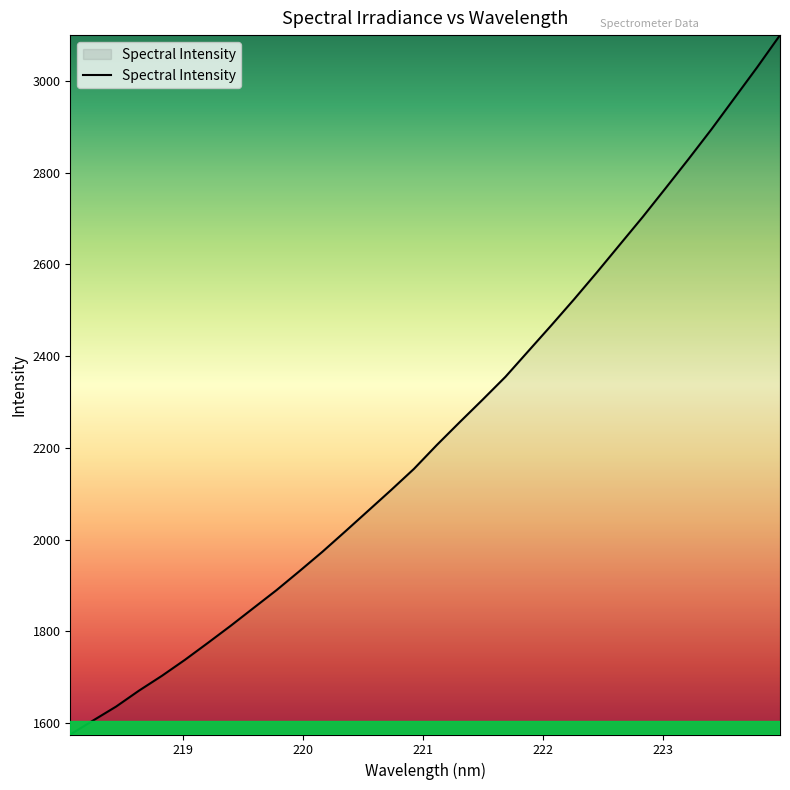

What is the smallest value displayed?

1575.2